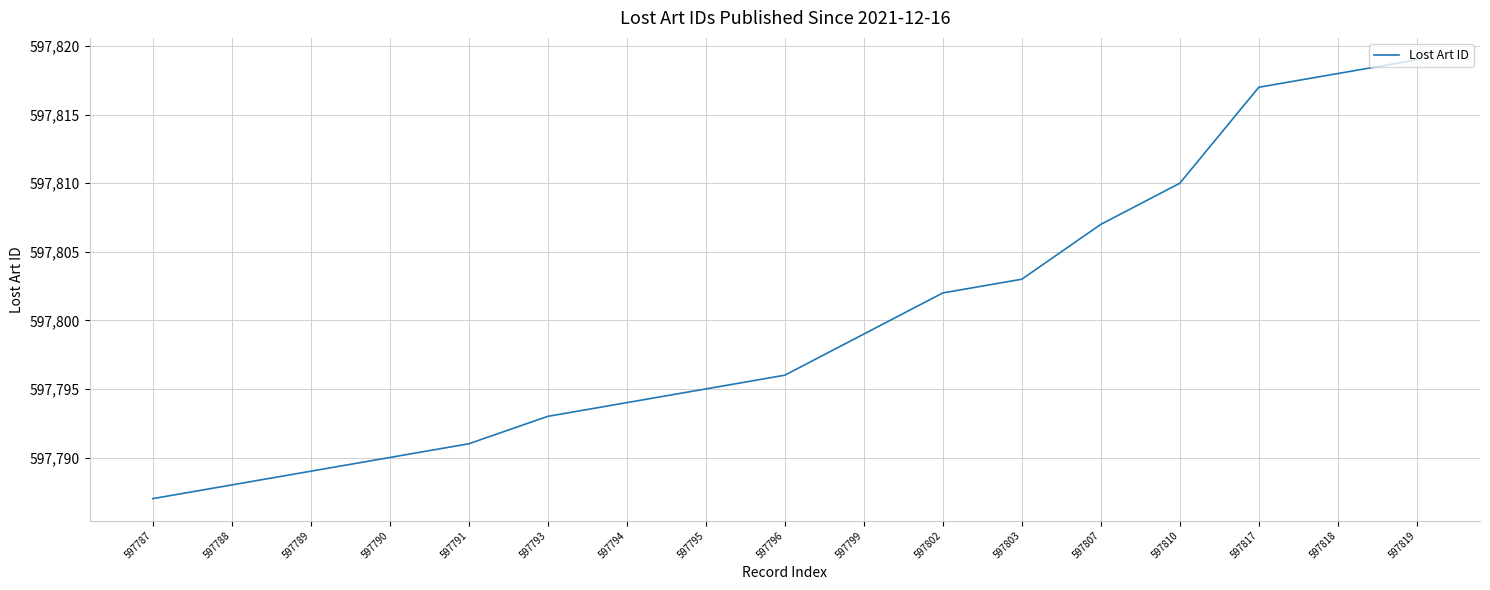

What is the greatest value displayed?

597819